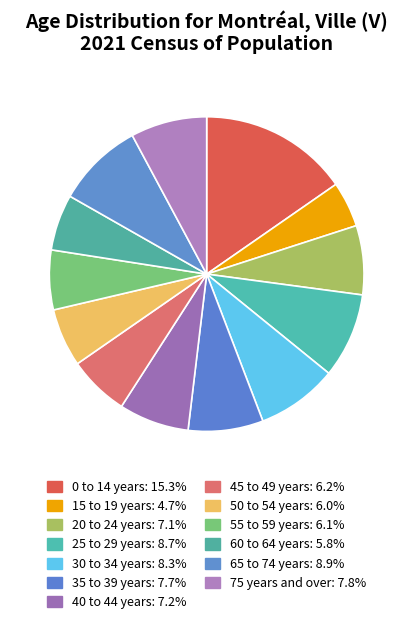

Is there a majority slice in this chart?

No